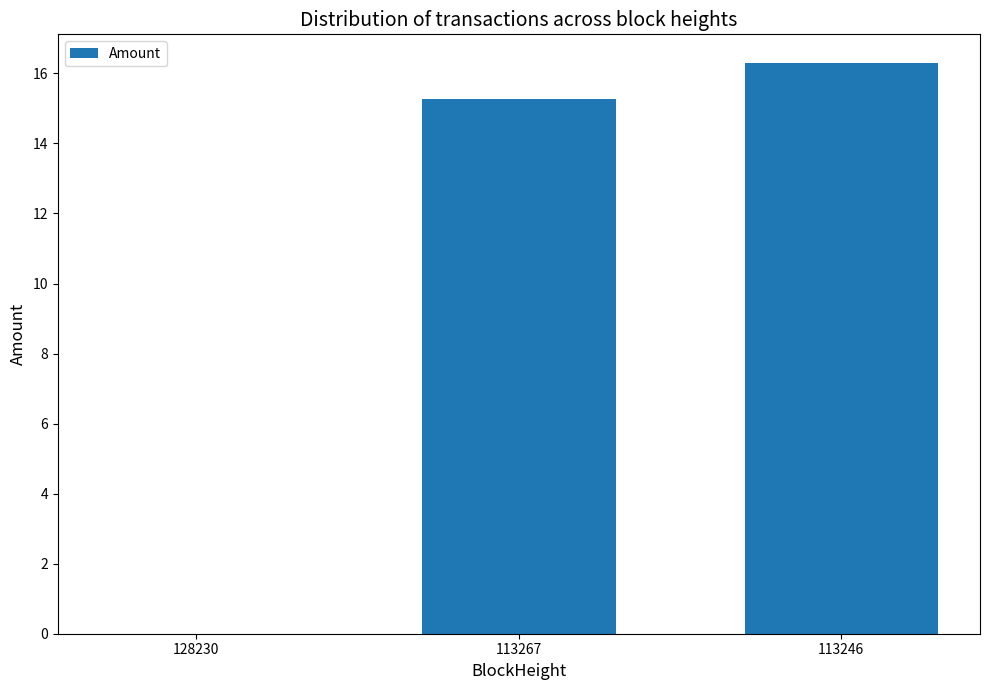

Approximately how many times larger is the value at 113246 compared to 113267?

1.1